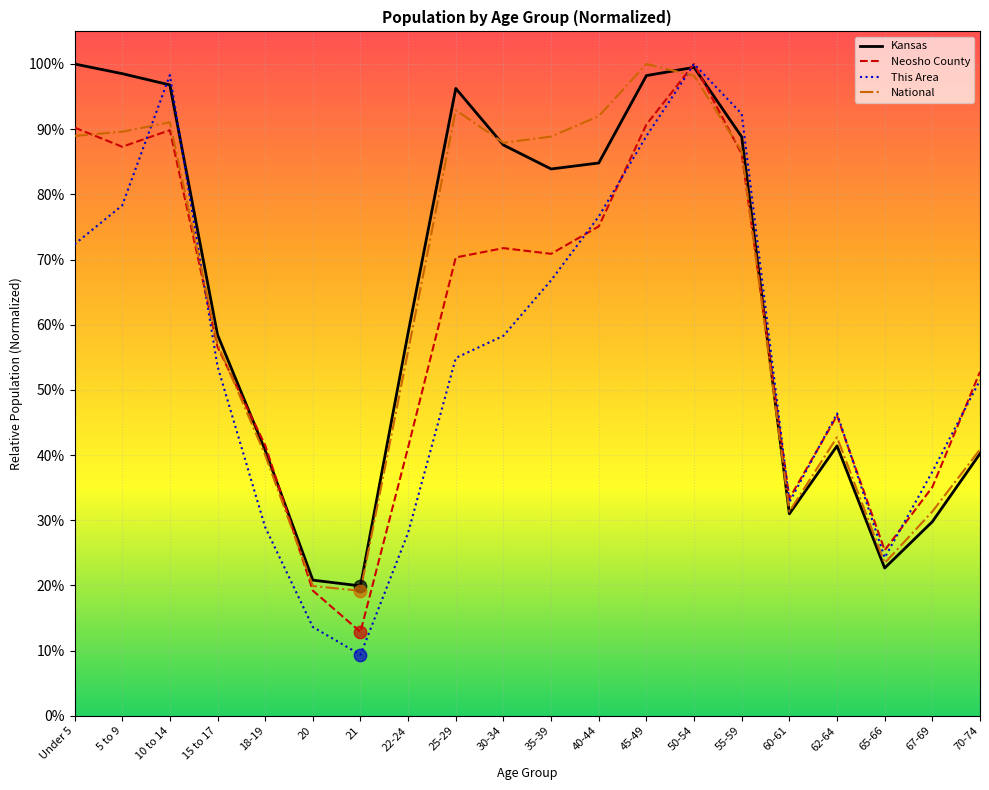

Is the value of Neosho County at 65-66 greater than the value of National at 40-44?

No